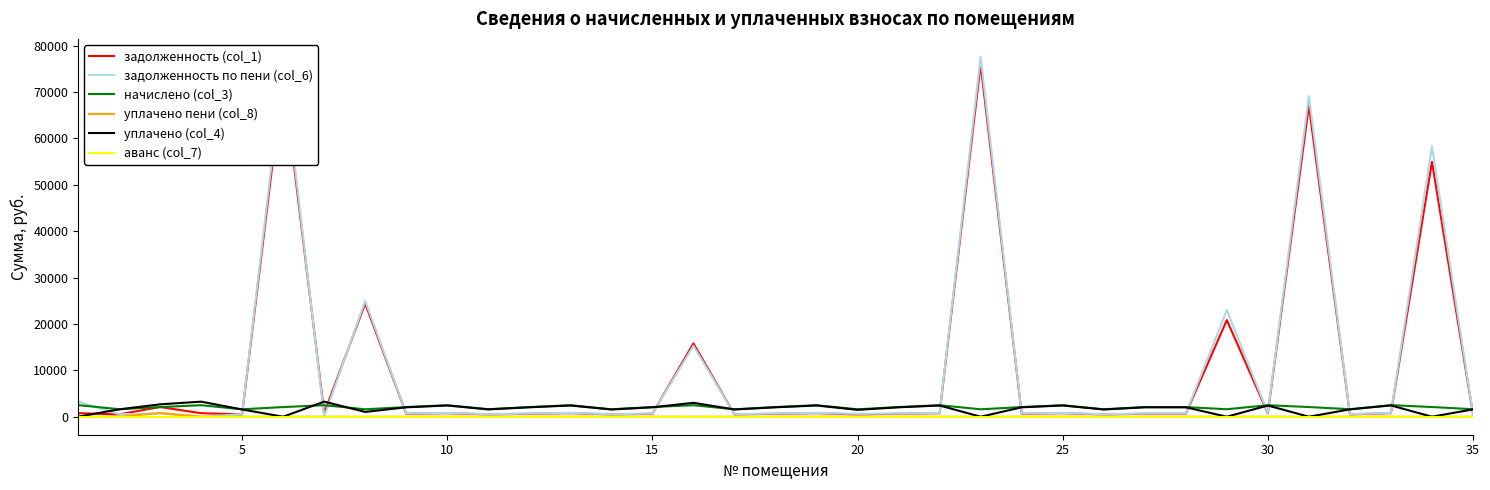

What is the highest value of the начислено (col_3) series?

2510.8